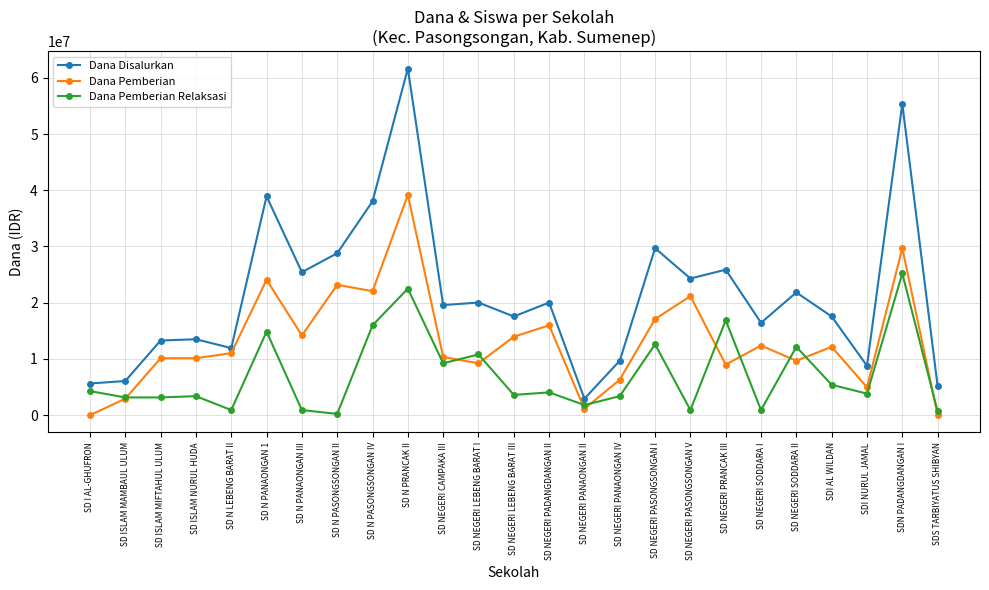

Count the number of categories in the chart.

25